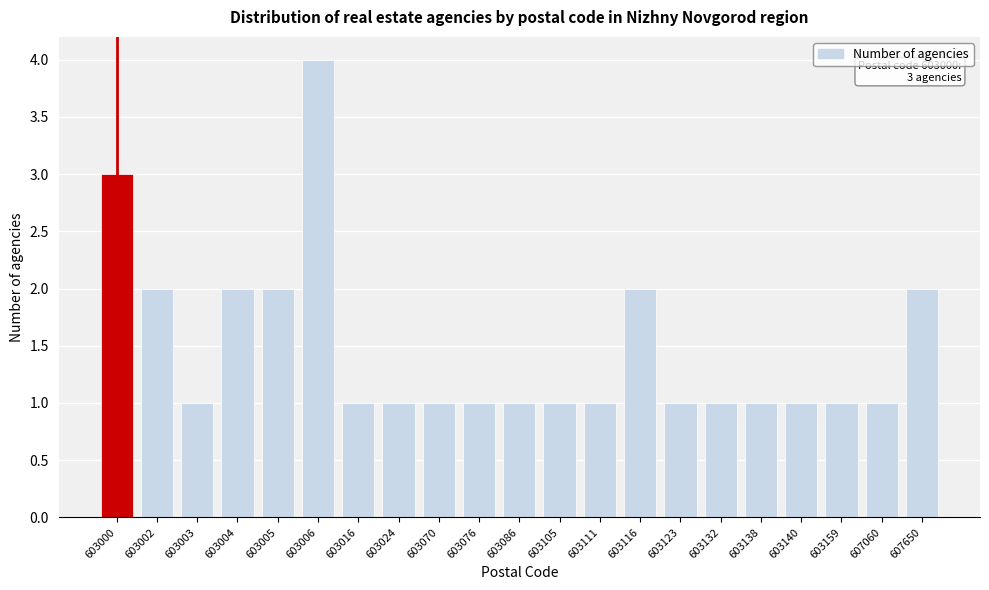

Reading left to right, what are all the values shown in this chart?

603000=3	603002=2	603003=1	603004=2	603005=2	603006=4	603016=1	603024=1	603070=1	603076=1	603086=1	603105=1	603111=1	603116=2	603123=1	603132=1	603138=1	603140=1	603159=1	607060=1	607650=2